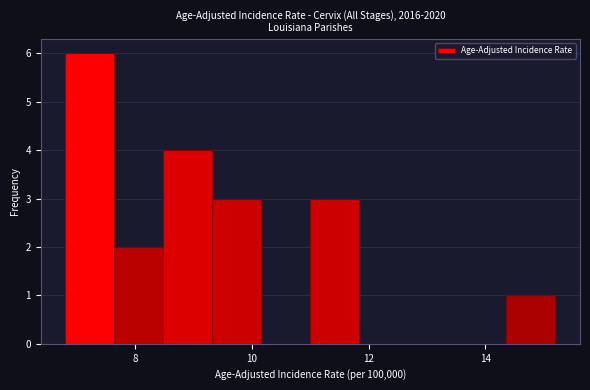

Reading left to right, list every bar in this chart as the range it spans on the x-axis followed by its height. Neither the bar edges nor the heights are printed on the chart, so give them approximately, as read against the axes.

6.80 to 7.64: 6
7.64 to 8.48: 2
8.48 to 9.32: 4
9.32 to 10.16: 3
10.16 to 11.00: 0
11.00 to 11.84: 3
11.84 to 12.68: 0
12.68 to 13.52: 0
13.52 to 14.36: 0
14.36 to 15.20: 1